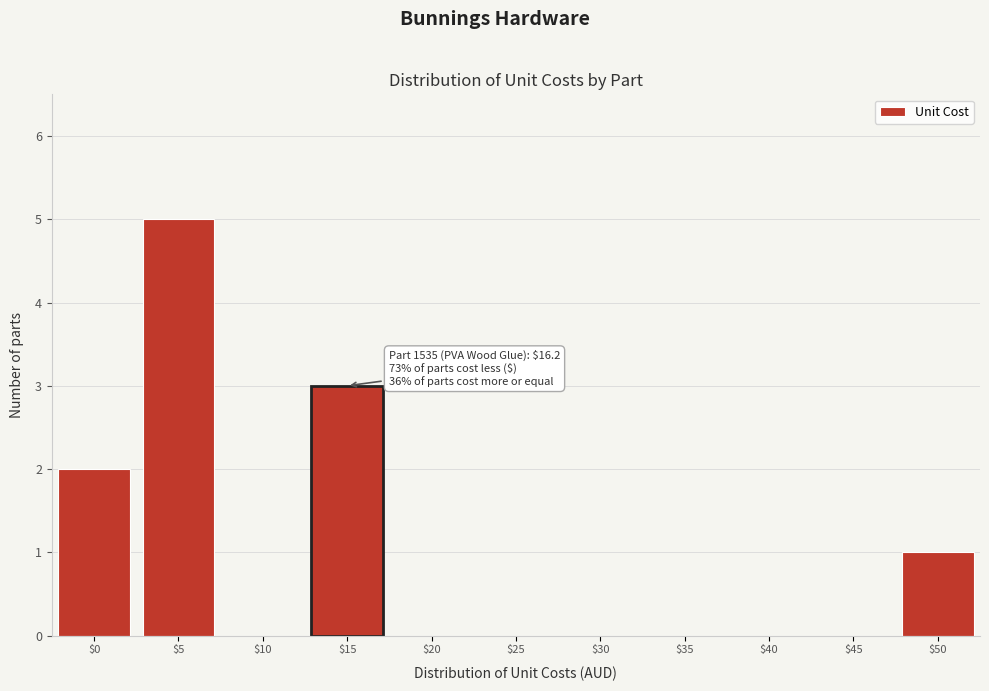

What is the sum of all values?

11